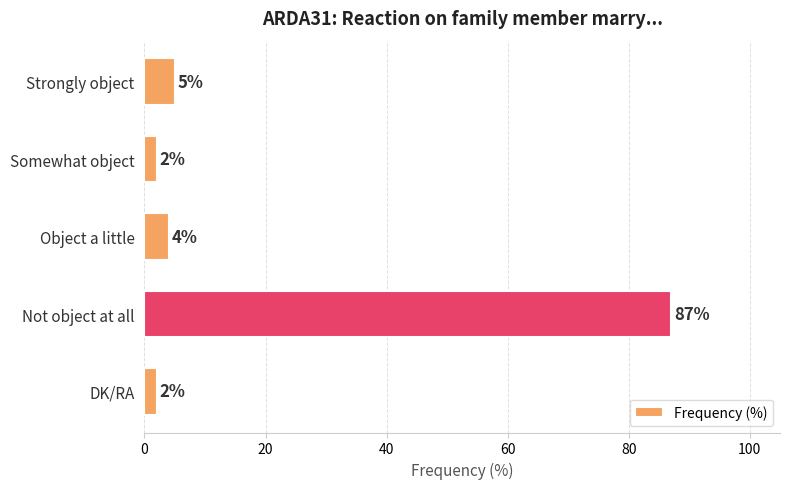

What is the greatest value displayed?

87